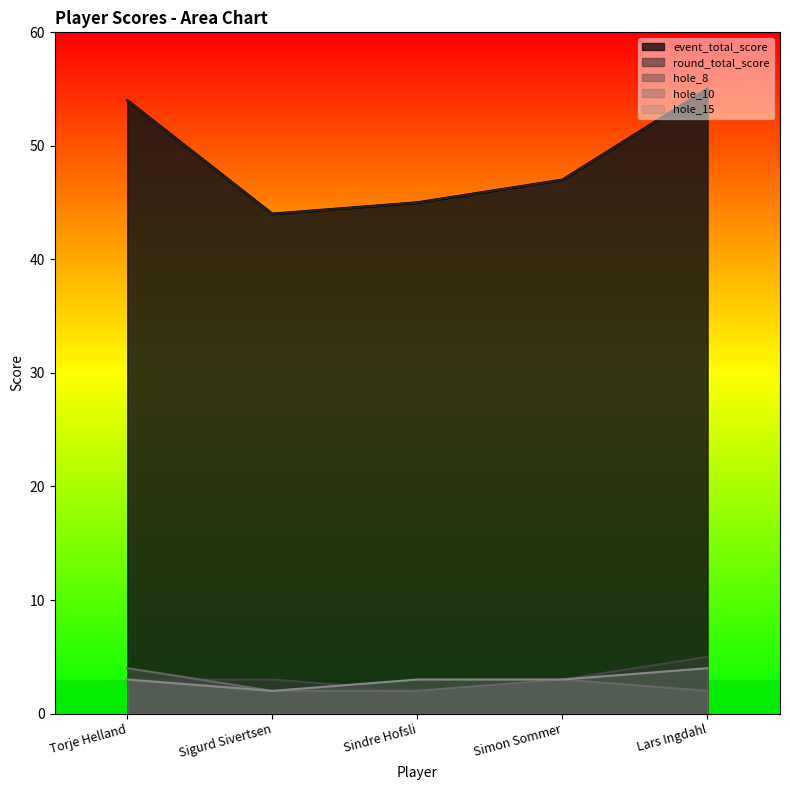

Rank the series at Lars Ingdahl from highest to lowest value.

event_total_score, round_total_score, hole_8, hole_15, hole_10